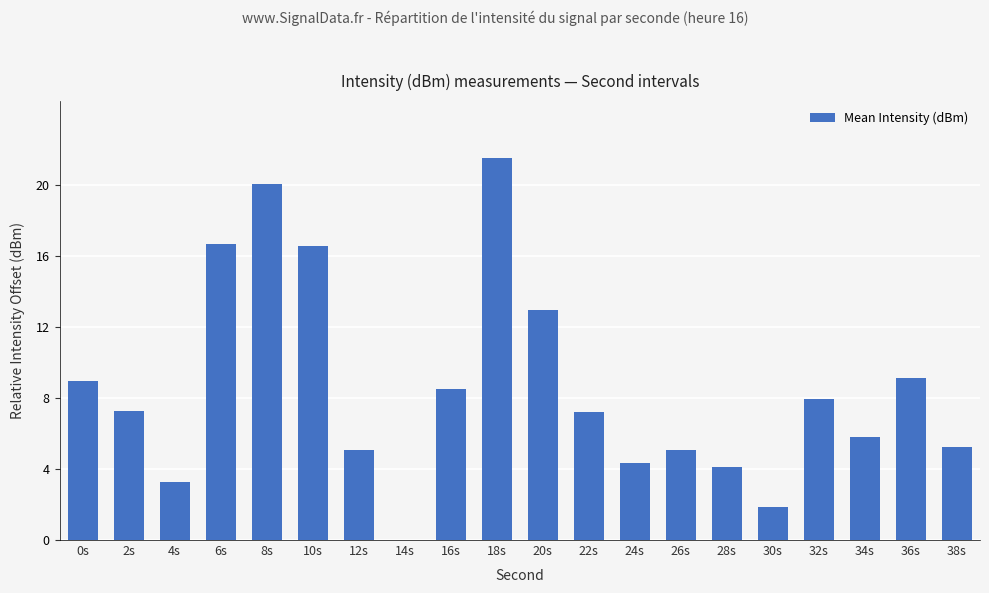

Which category has the highest value across all series?

18s